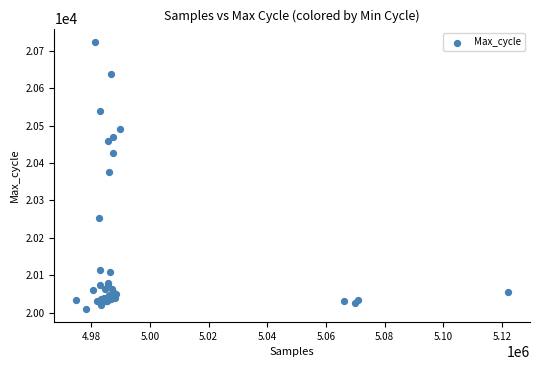

What Y value in the scatter plot is closest to 20367?

20375